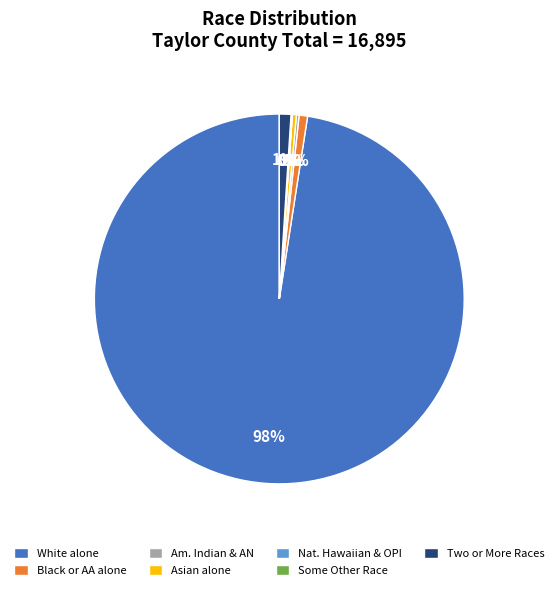

What is the ratio of the value at Black or AA alone to the value at Asian alone?

2.1